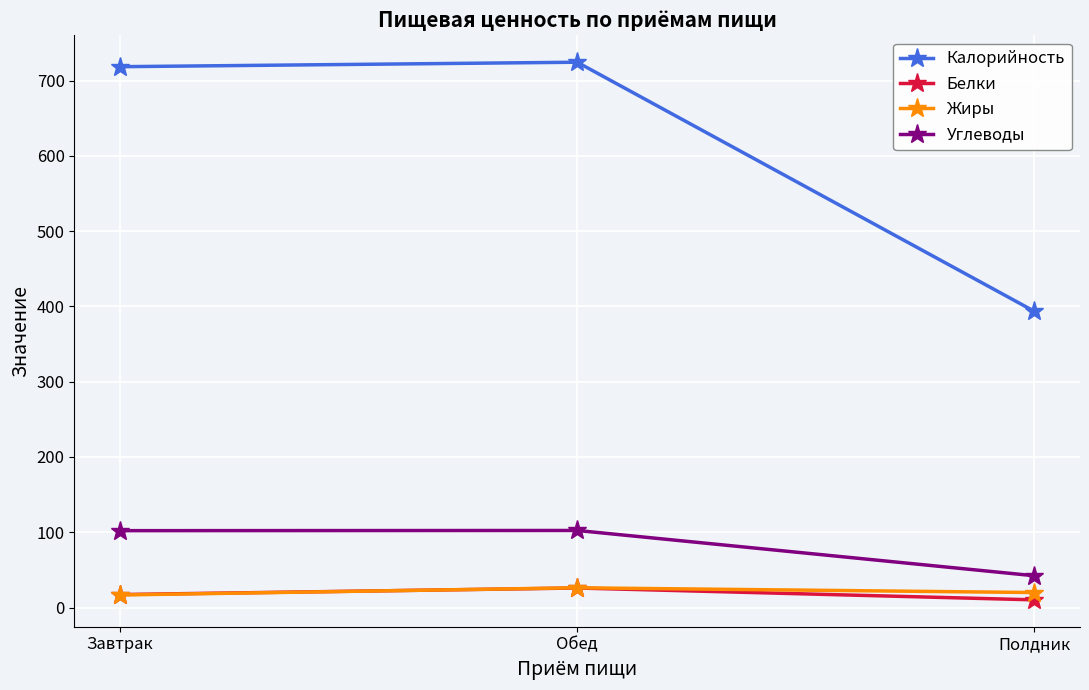

Read the Жиры value at Завтрак.

16.7